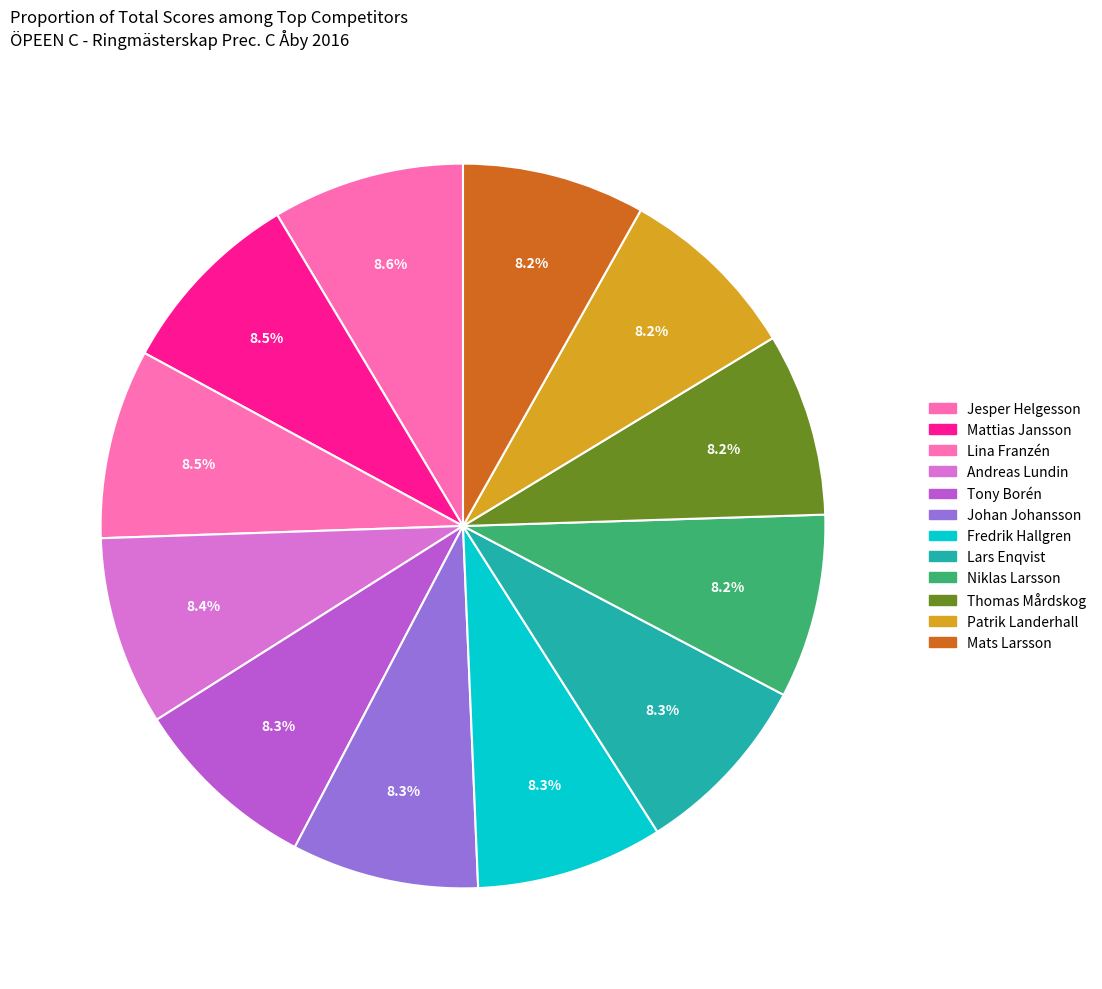

Do Mats Larsson and Thomas Mårdskog together represent more than half of the pie?

No